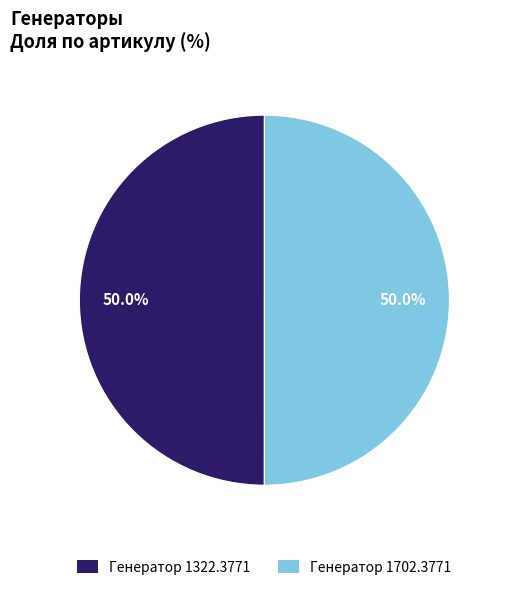

To the nearest percent, what portion does Генератор 1322.3771 represent?

50%